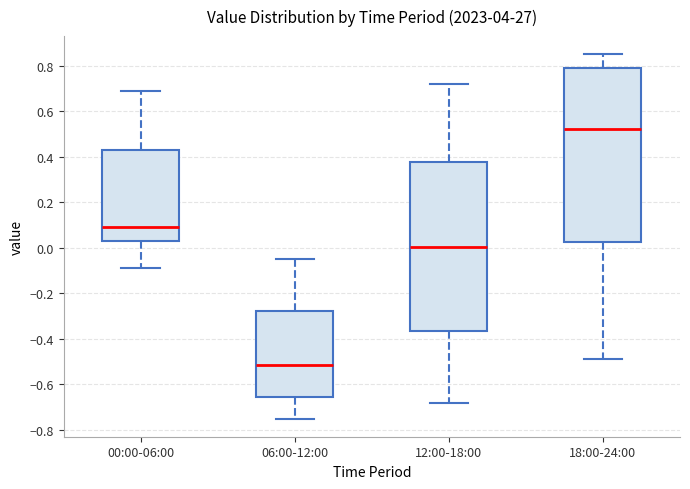

Which box is the tallest, from its lower edge to its upper edge?

18:00-24:00